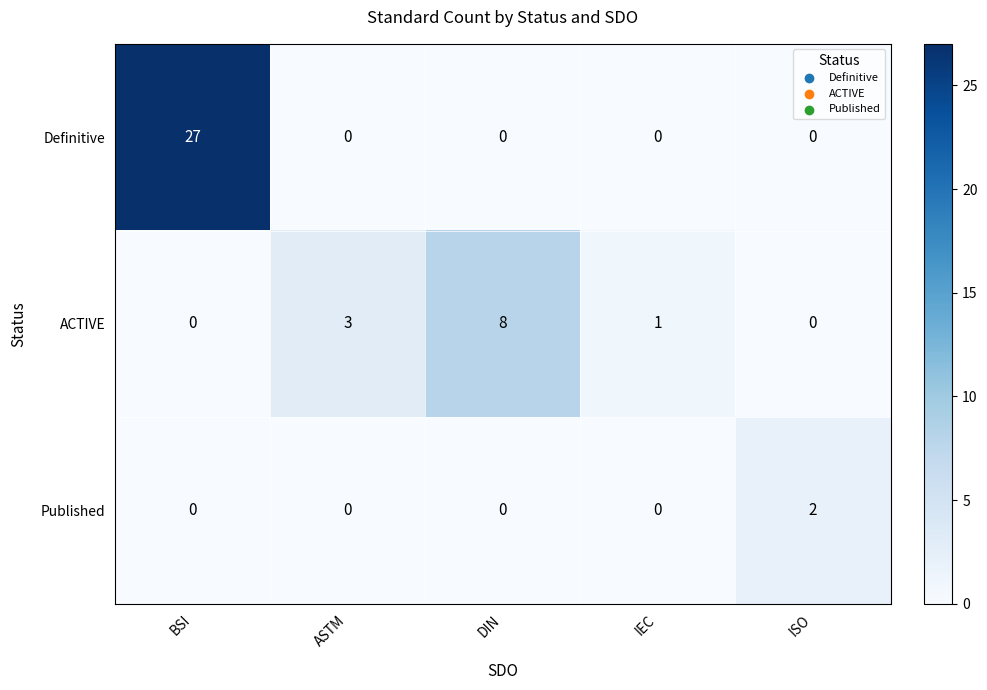

Is it true that Definitive equals -17 at ISO?

False